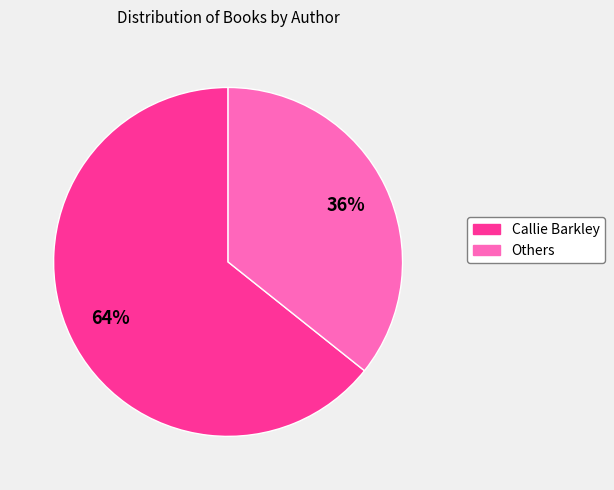

To the nearest percent, what is the average slice percentage?

50%